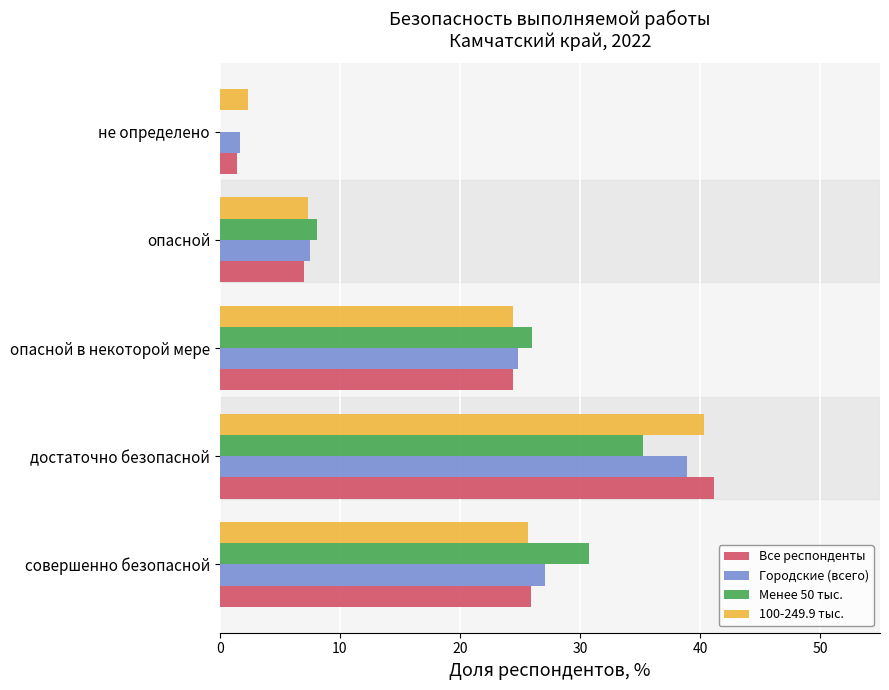

What is the sum of all 100-249.9 тыс. values?

100.0